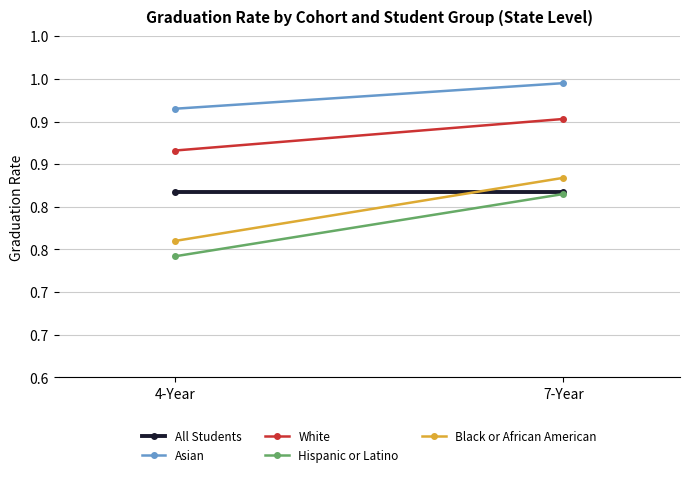

What is the value of the White point at the 1st from the left?

0.9